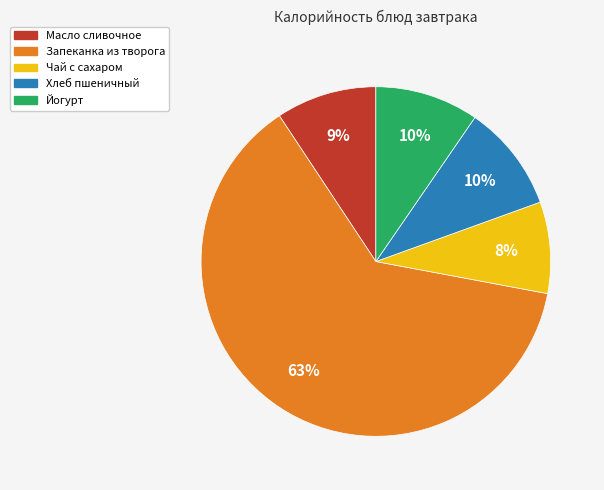

Do Запеканка из творога and Масло сливочное together represent more than half of the pie?

Yes